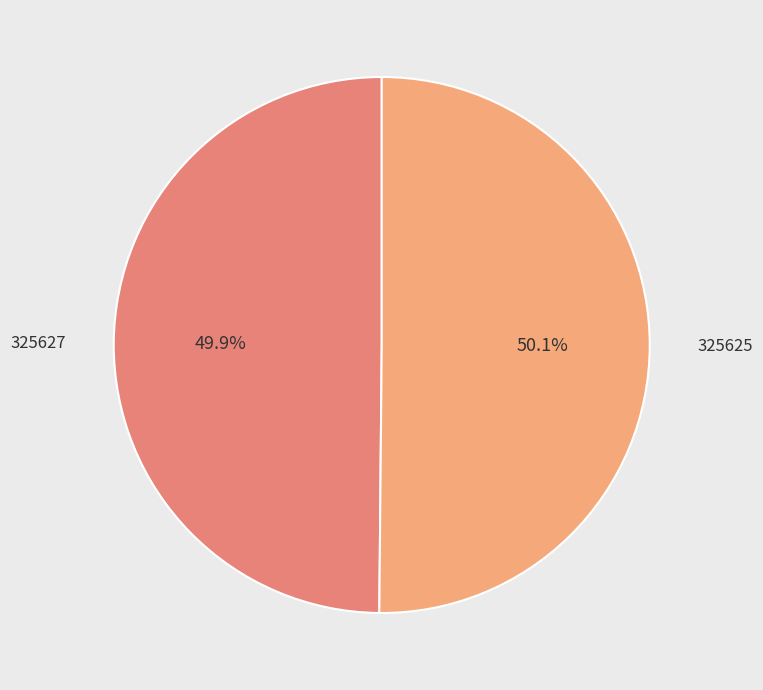

What is the ratio of the value at 325627 to the value at 325625?

1.0